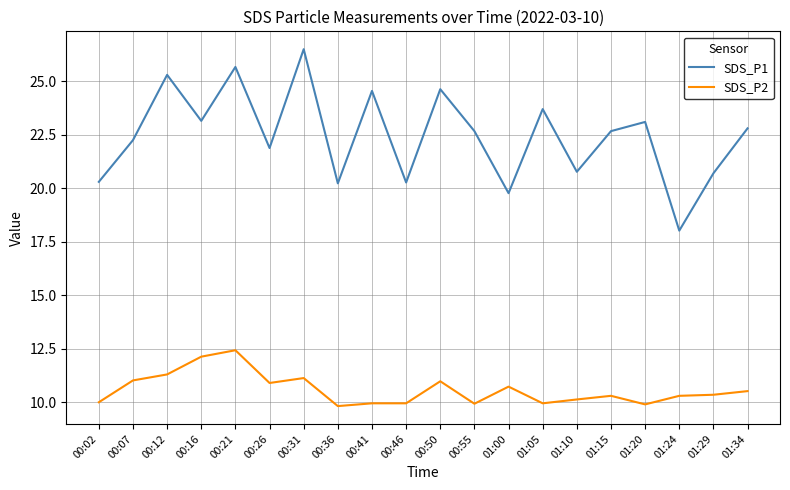

Between 00:50 and 00:55, which series saw the biggest shift?

SDS_P1